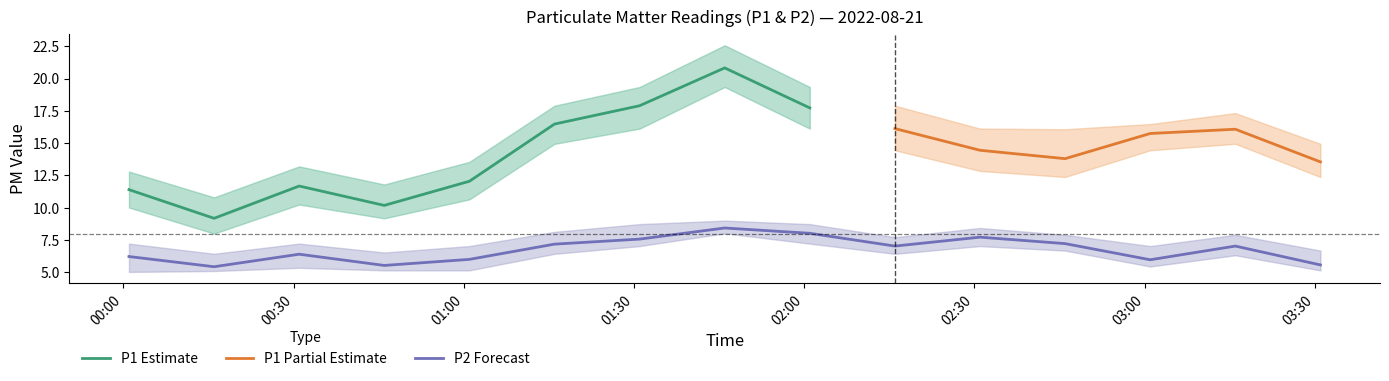

What is the maximum value for P1 Estimate?

20.8